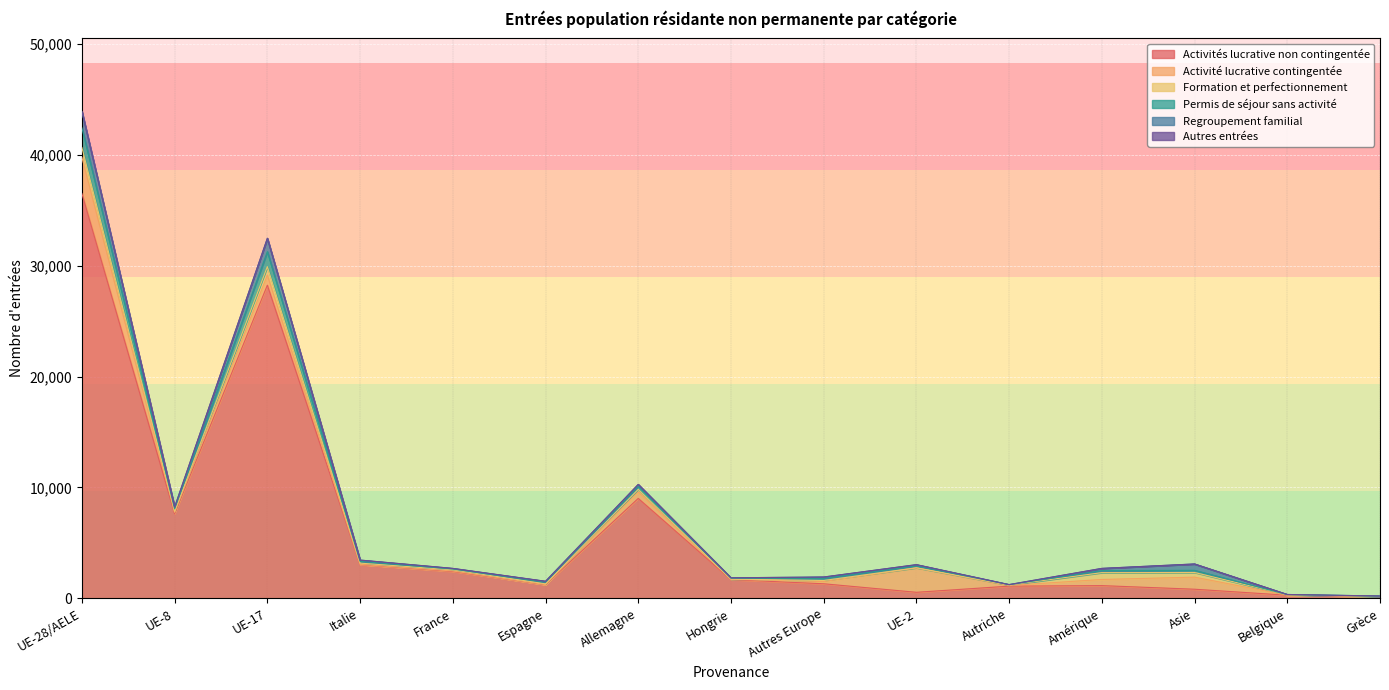

Which has a higher value, Autriche or Autres Europe?

Autres Europe